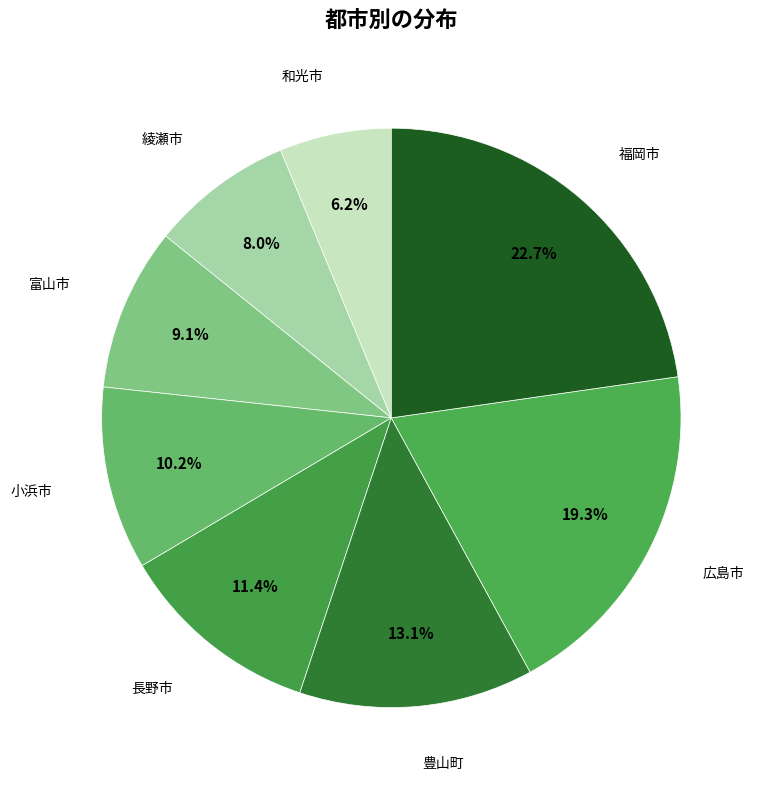

Approximately how many times larger is the value at 和光市 compared to 小浜市?

0.6